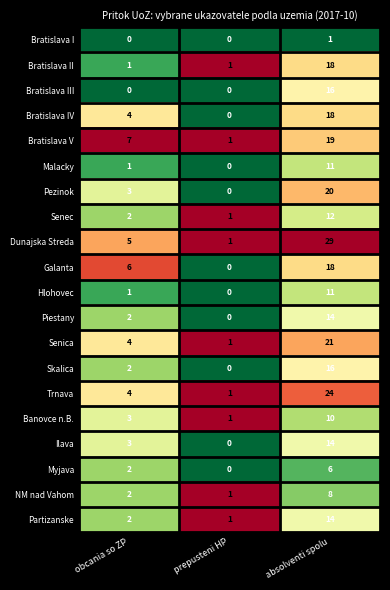

The Malacky series shows 11 at absolventi spolu. True or false?

True